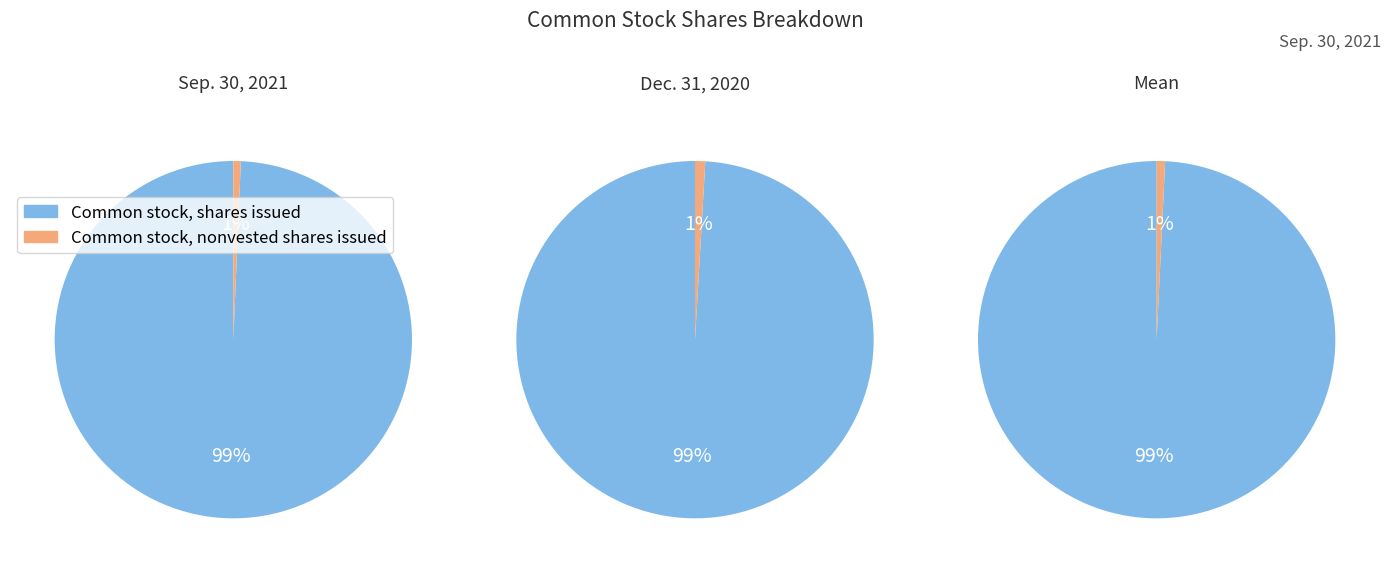

What is the spread (max minus min) of values at Dec. 31, 2020?

2689005